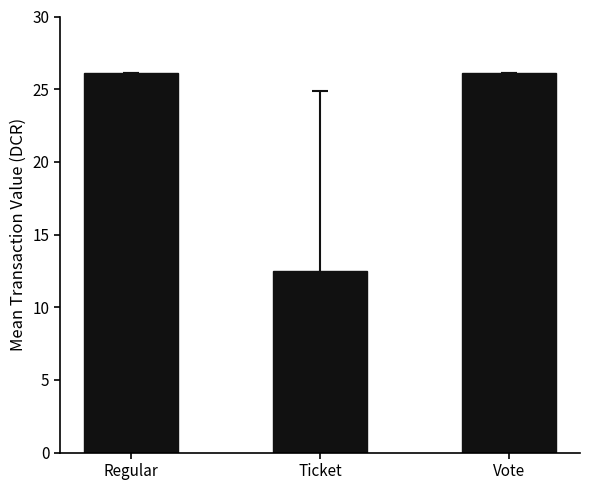

What is the sum of all values?

64.7